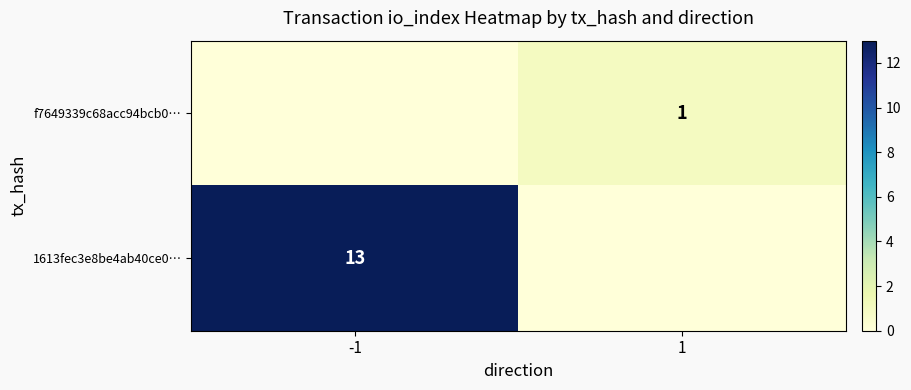

The value of f7649339c68acc94bcb0… at 1 is 1. True or false?

True